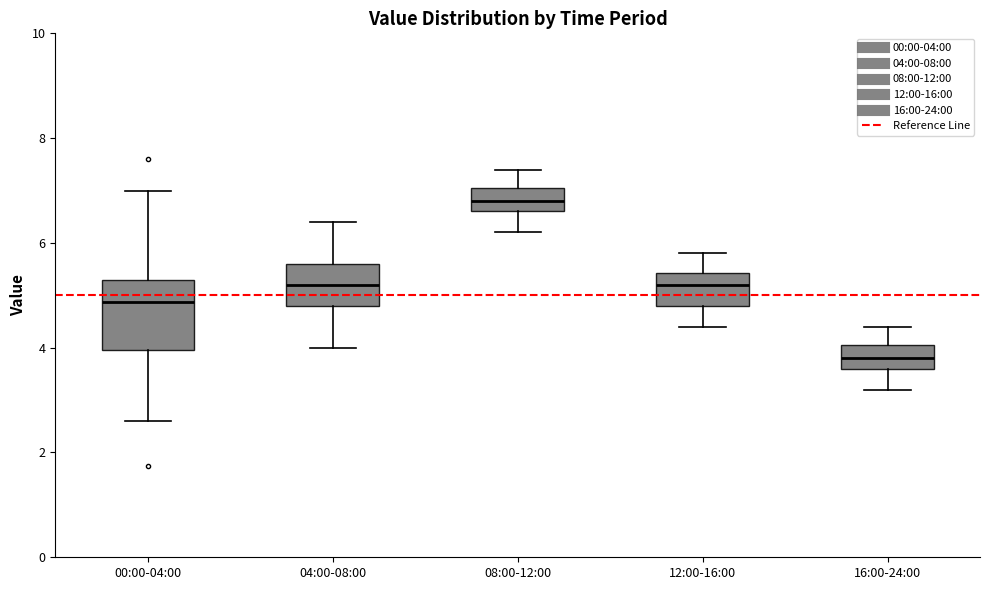

Where does the upper whisker of the box for 08:00-12:00 end on the y-axis? The values are not printed on the chart, so give them approximately, as read against the axis.

7.4